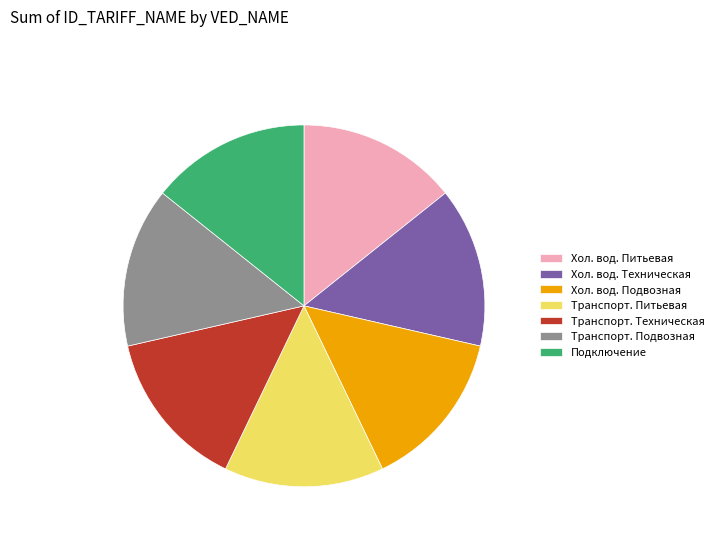

How many slices are in this pie chart?

7